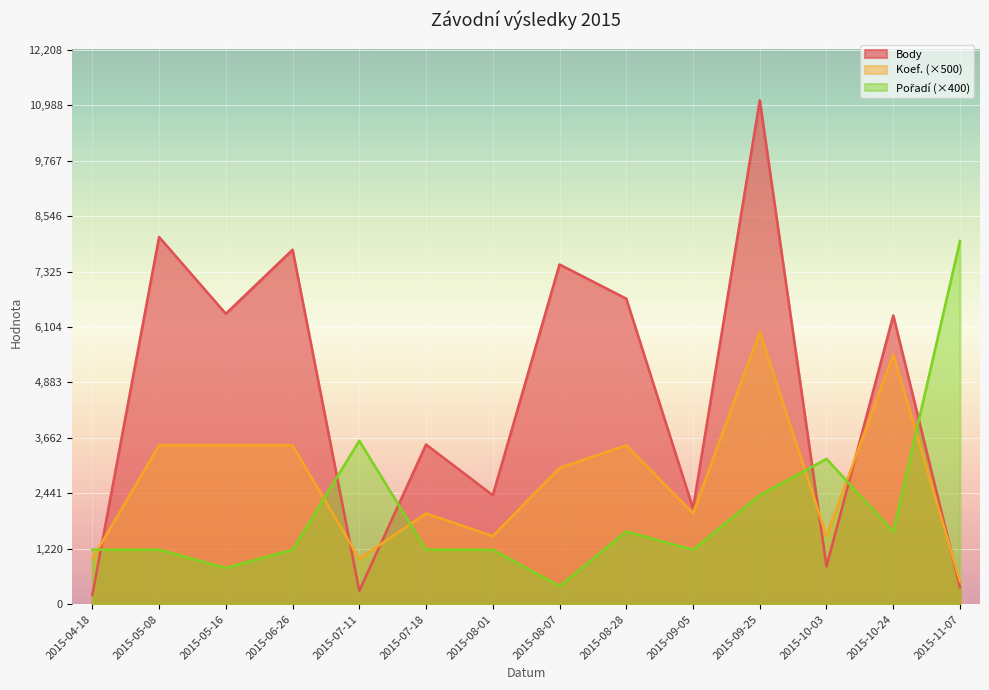

Which category has the highest value across all series?

2015-09-25